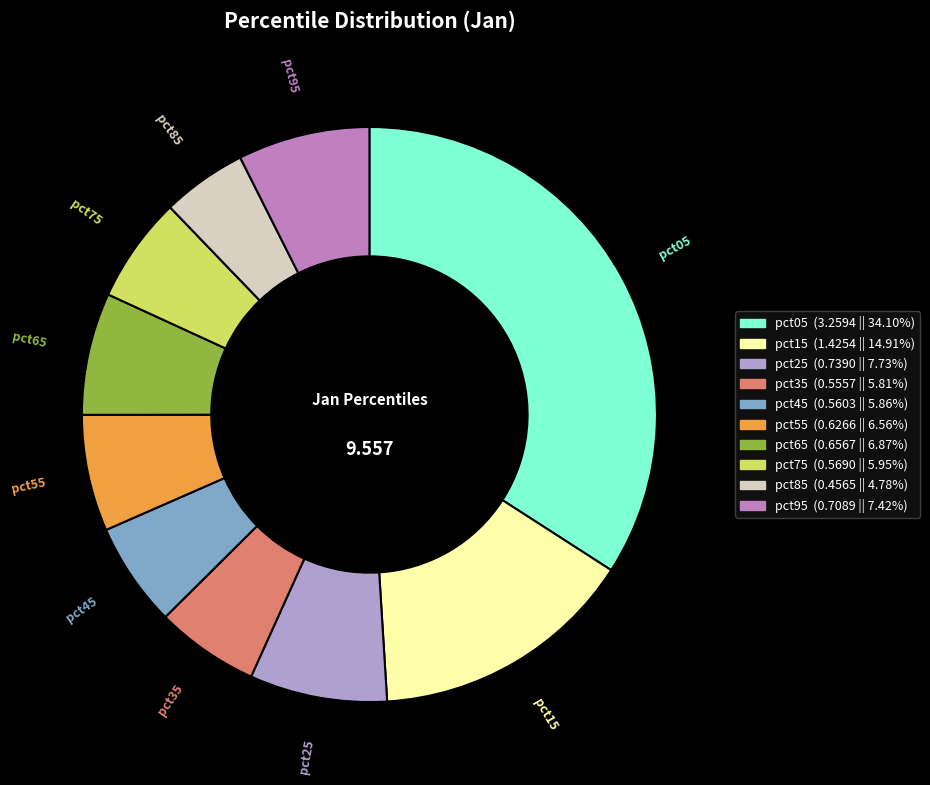

True or false: pct75 accounts for 6% of the total.

True